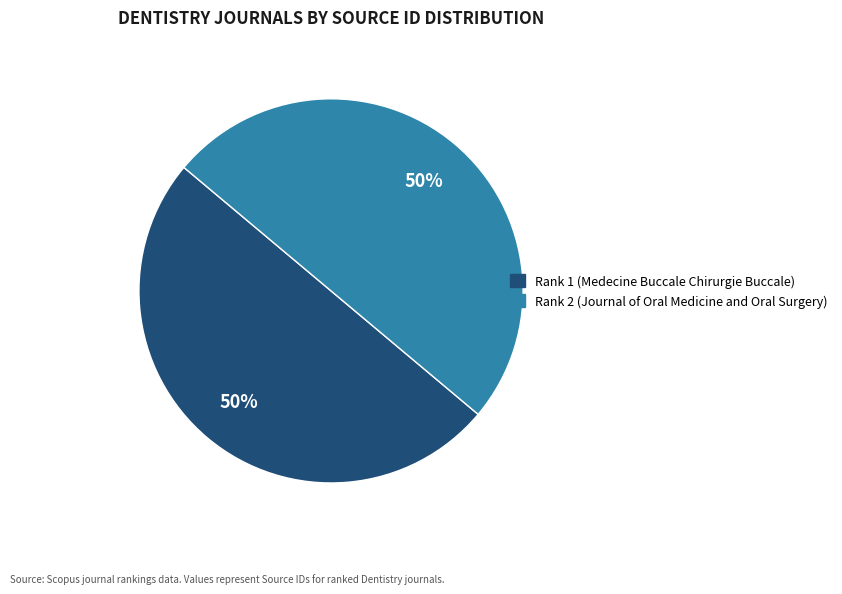

To the nearest percent, what portion does Rank 1 (Medecine Buccale Chirurgie Buccale) represent?

50%